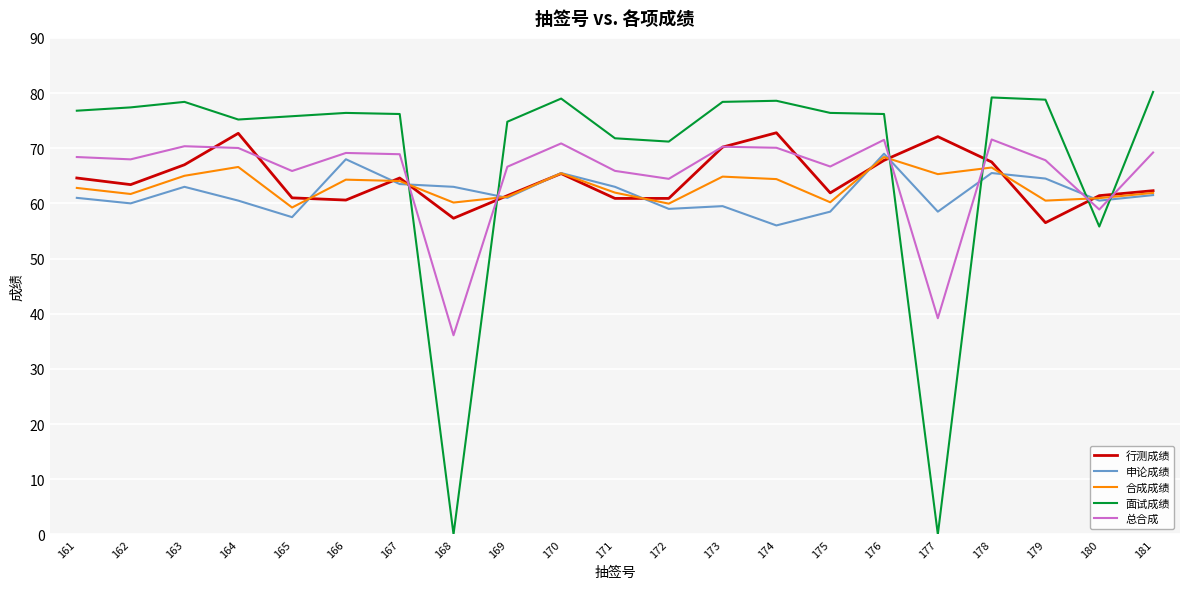

Read the 申论成绩 value at 177.

58.5